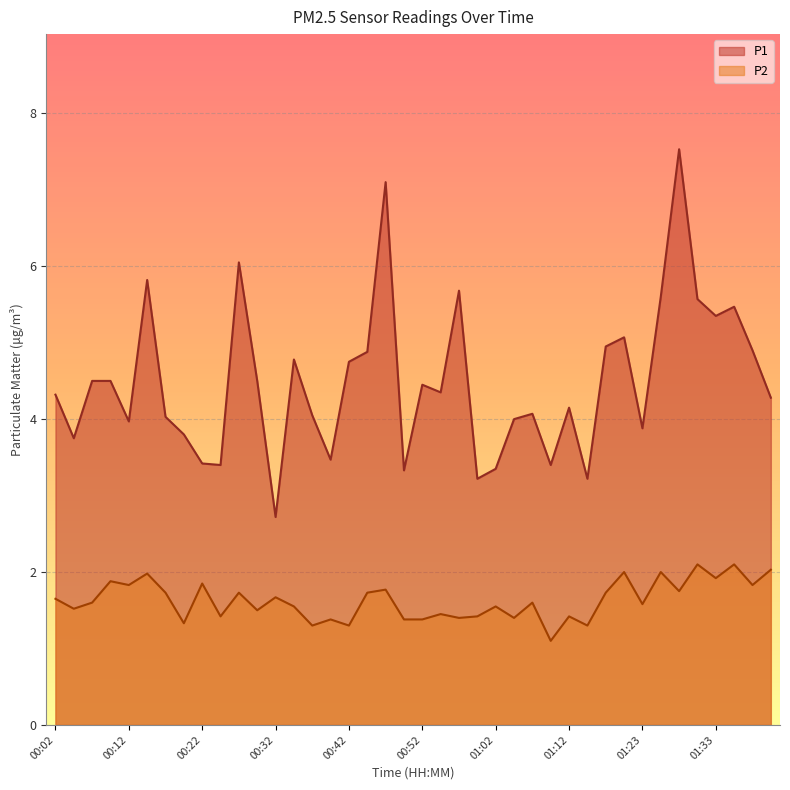

Where is the first local maximum for P1?

00:14